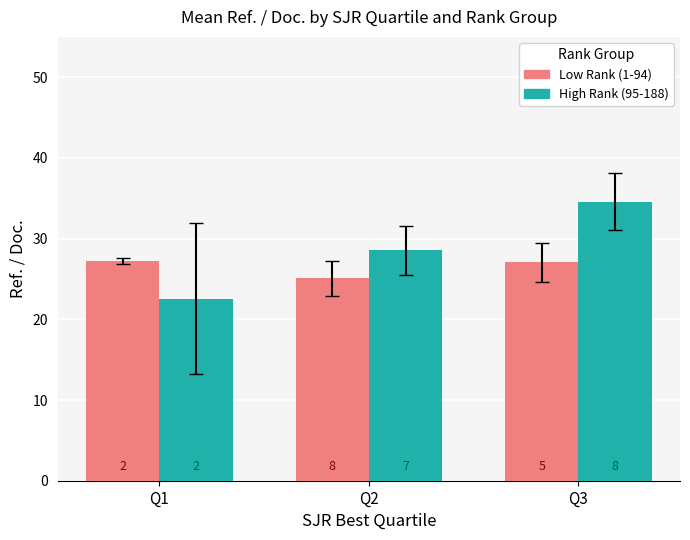

Reading right to left, what are all the values shown in this chart?

Low Rank (1-94): 27.1	25.1	27.2
High Rank (95-188): 34.6	28.5	22.6